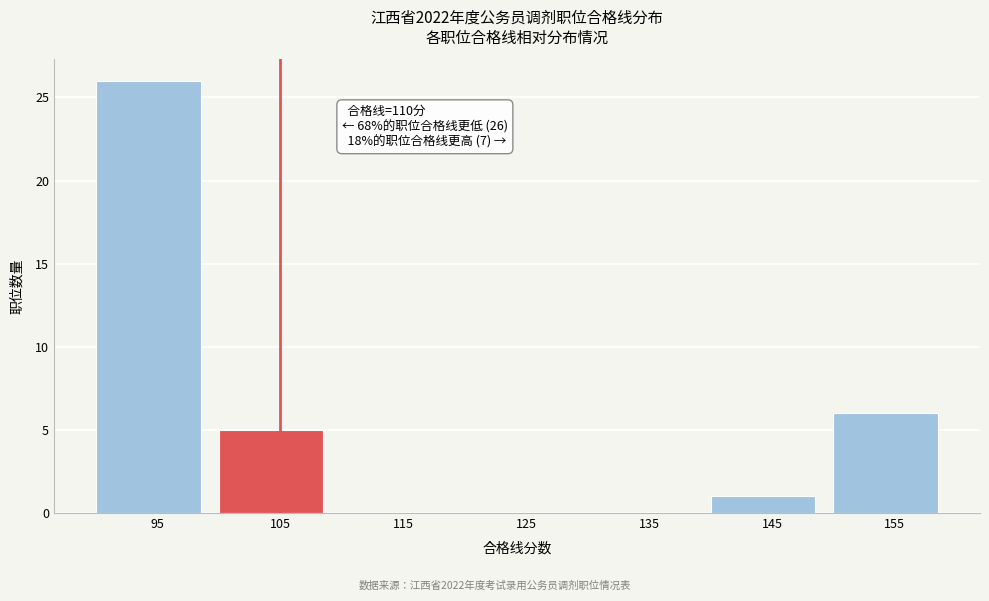

Reading right to left, transcribe all the data shown in this chart.

155=6	145=1	135=0	125=0	115=0	105=5	95=26